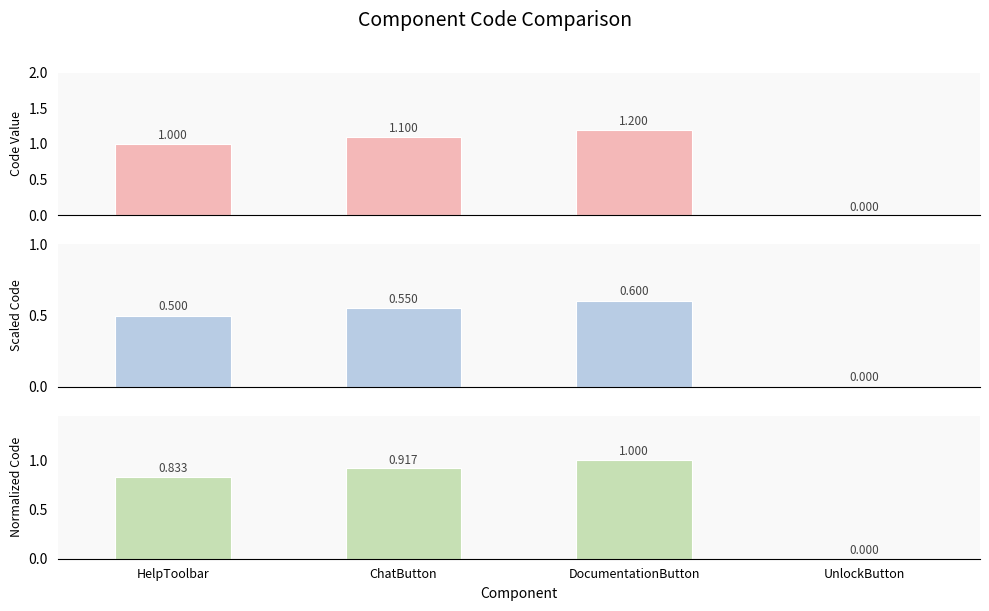

Which has a higher value, ChatButton or HelpToolbar?

ChatButton